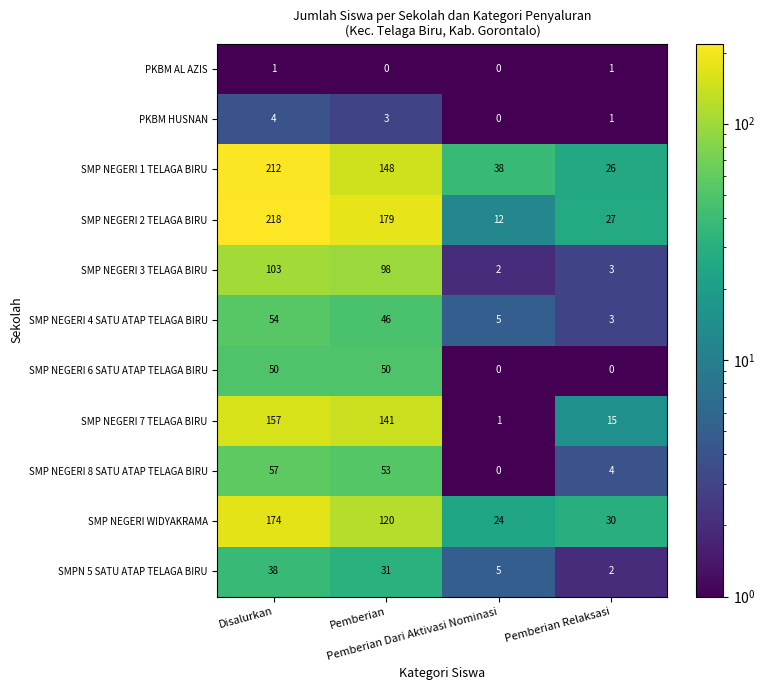

Rank the series by their maximum value, from lowest to highest.

PKBM AL AZIS, PKBM HUSNAN, SMPN 5 SATU ATAP TELAGA BIRU, SMP NEGERI 6 SATU ATAP TELAGA BIRU, SMP NEGERI 4 SATU ATAP TELAGA BIRU, SMP NEGERI 8 SATU ATAP TELAGA BIRU, SMP NEGERI 3 TELAGA BIRU, SMP NEGERI 7 TELAGA BIRU, SMP NEGERI WIDYAKRAMA, SMP NEGERI 1 TELAGA BIRU, SMP NEGERI 2 TELAGA BIRU